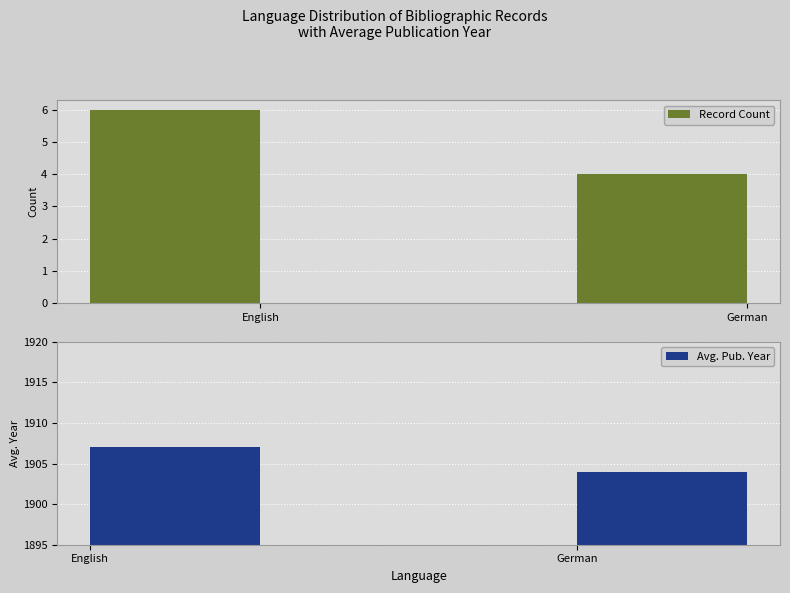

Which series changed the most between English and German?

Avg. Pub. Year